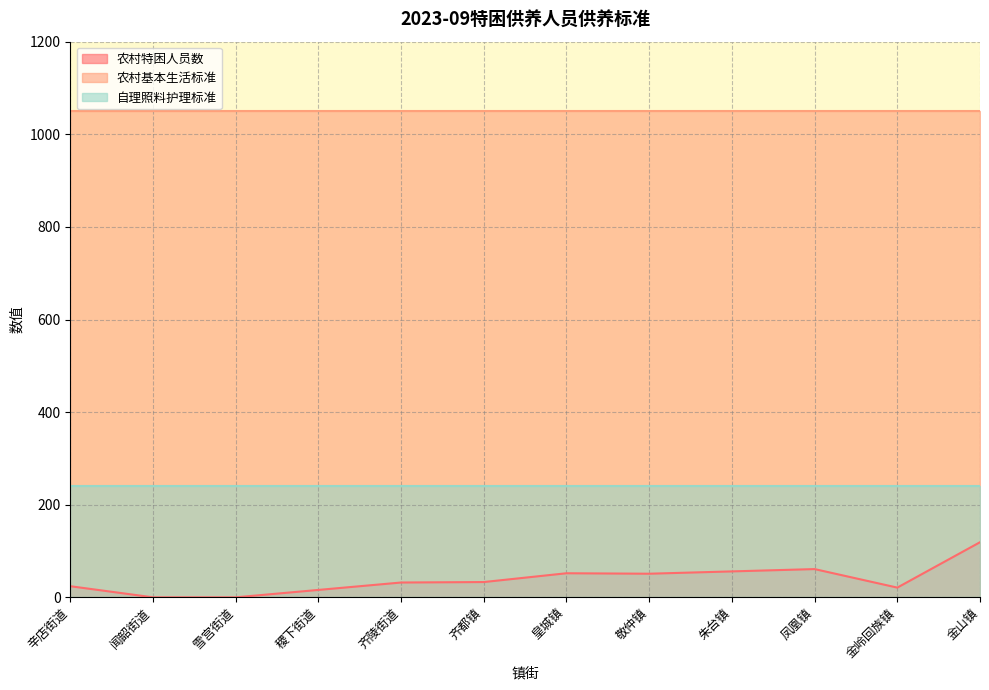

List the labels in order of 农村特困人员数 value, smallest first.

闻韶街道, 雪宫街道, 稷下街道, 金岭回族镇, 辛店街道, 齐陵街道, 齐都镇, 敬仲镇, 皇城镇, 朱台镇, 凤凰镇, 金山镇